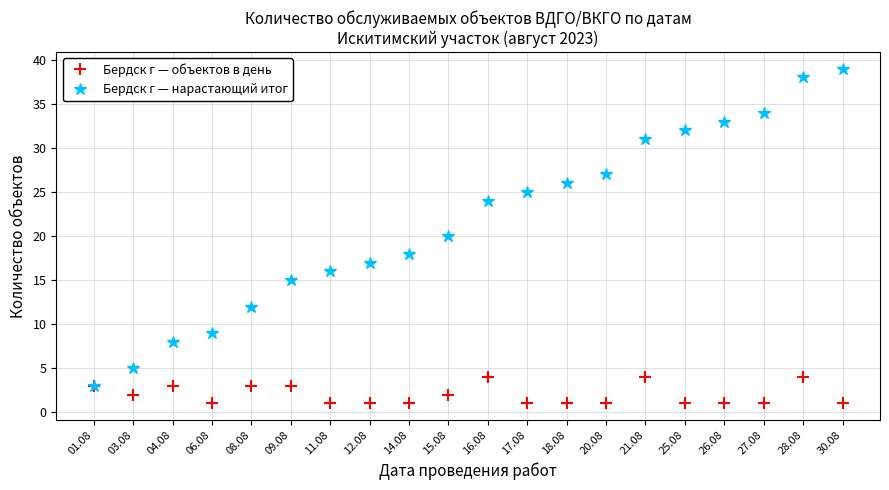

Reading right to left, what are all the values shown in this chart?

Бердск г — объектов в день: 1	4	1	1	1	4	1	1	1	4	2	1	1	1	3	3	1	3	2	3
Бердск г — нарастающий итог: 39	38	34	33	32	31	27	26	25	24	20	18	17	16	15	12	9	8	5	3